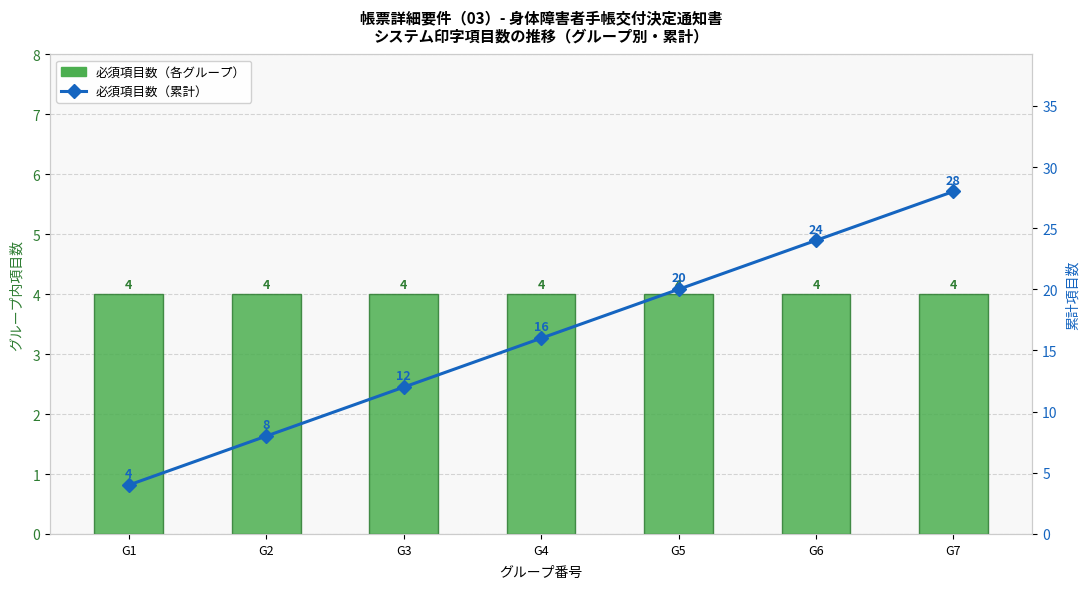

Reading right to left, transcribe all the data shown in this chart.

必須項目数（各グループ）: G7=4	G6=4	G5=4	G4=4	G3=4	G2=4	G1=4
必須項目数（累計）: G7=28	G6=24	G5=20	G4=16	G3=12	G2=8	G1=4